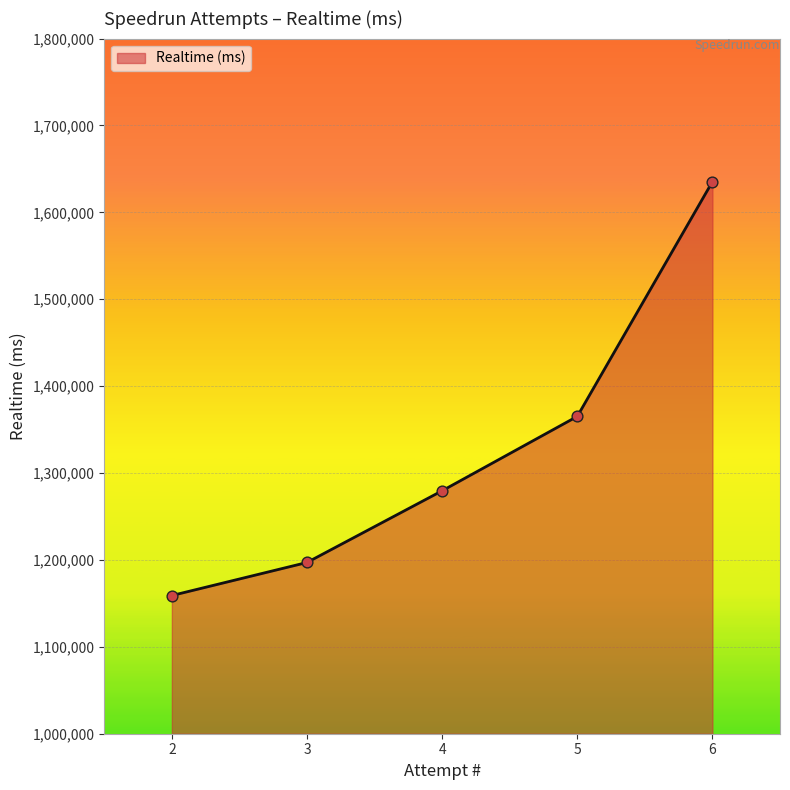

Approximately how many times larger is the value at 3 compared to 5?

0.9